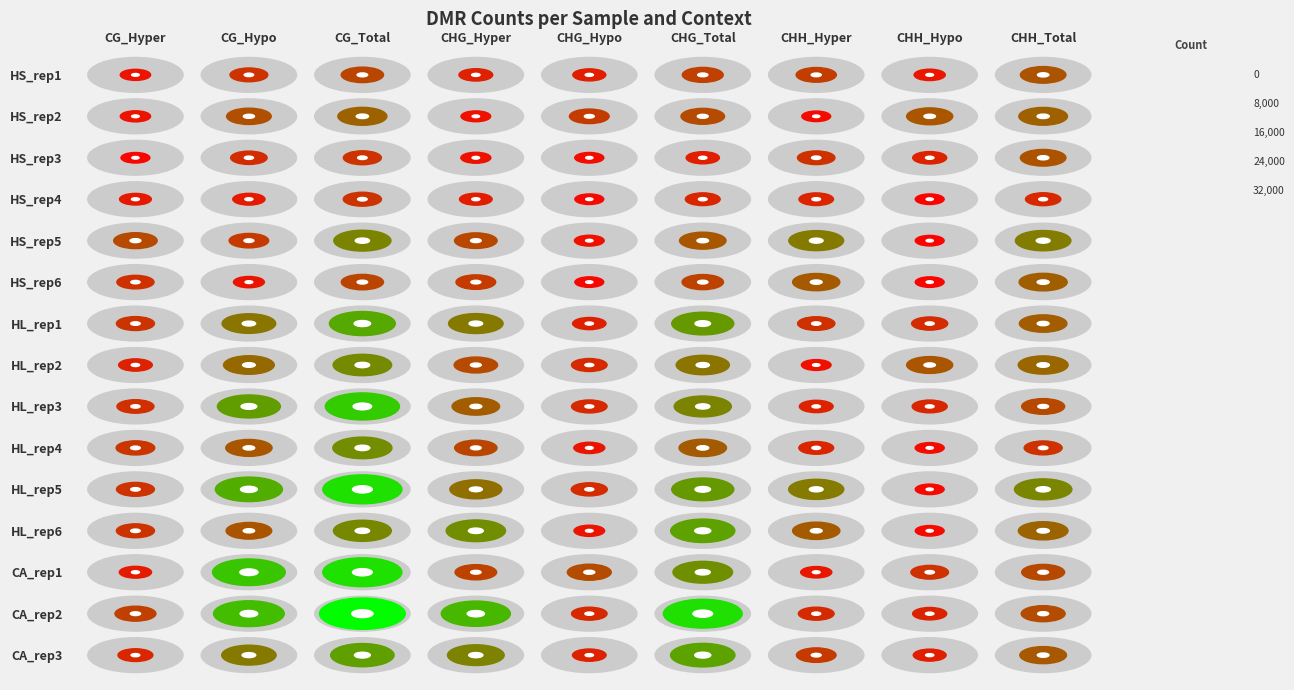

Which has a higher value, 3 or 4?

3